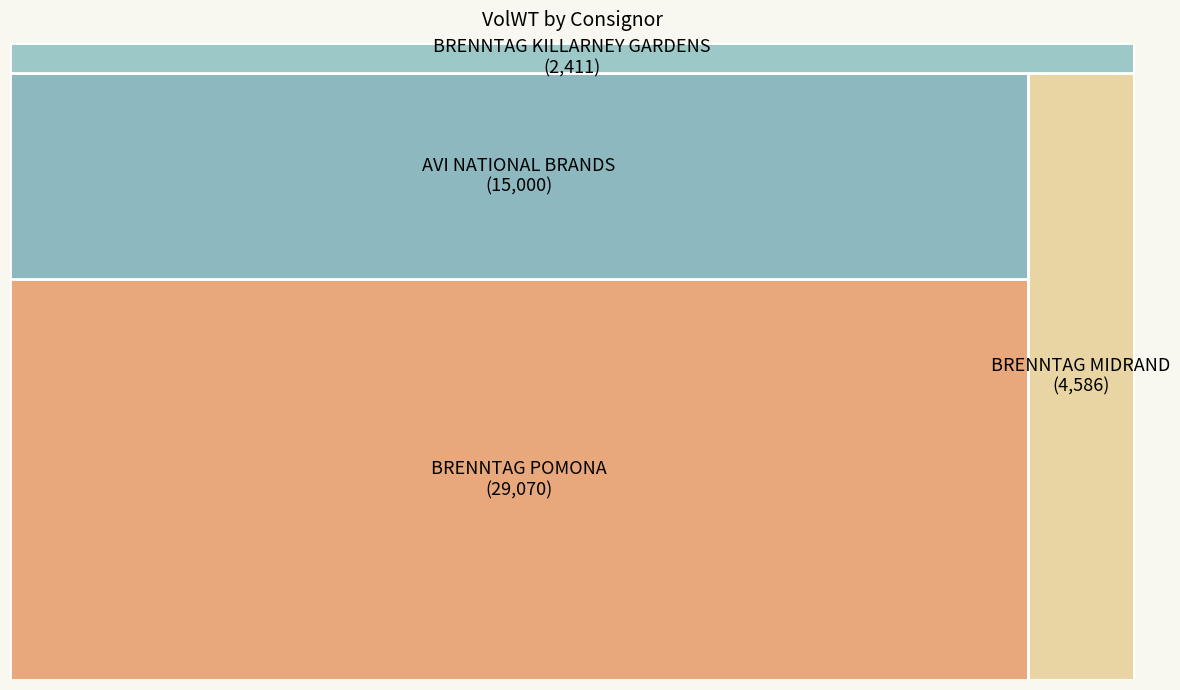

The BRENNTAG POMONA slice represents 66% of the pie. True or false?

False